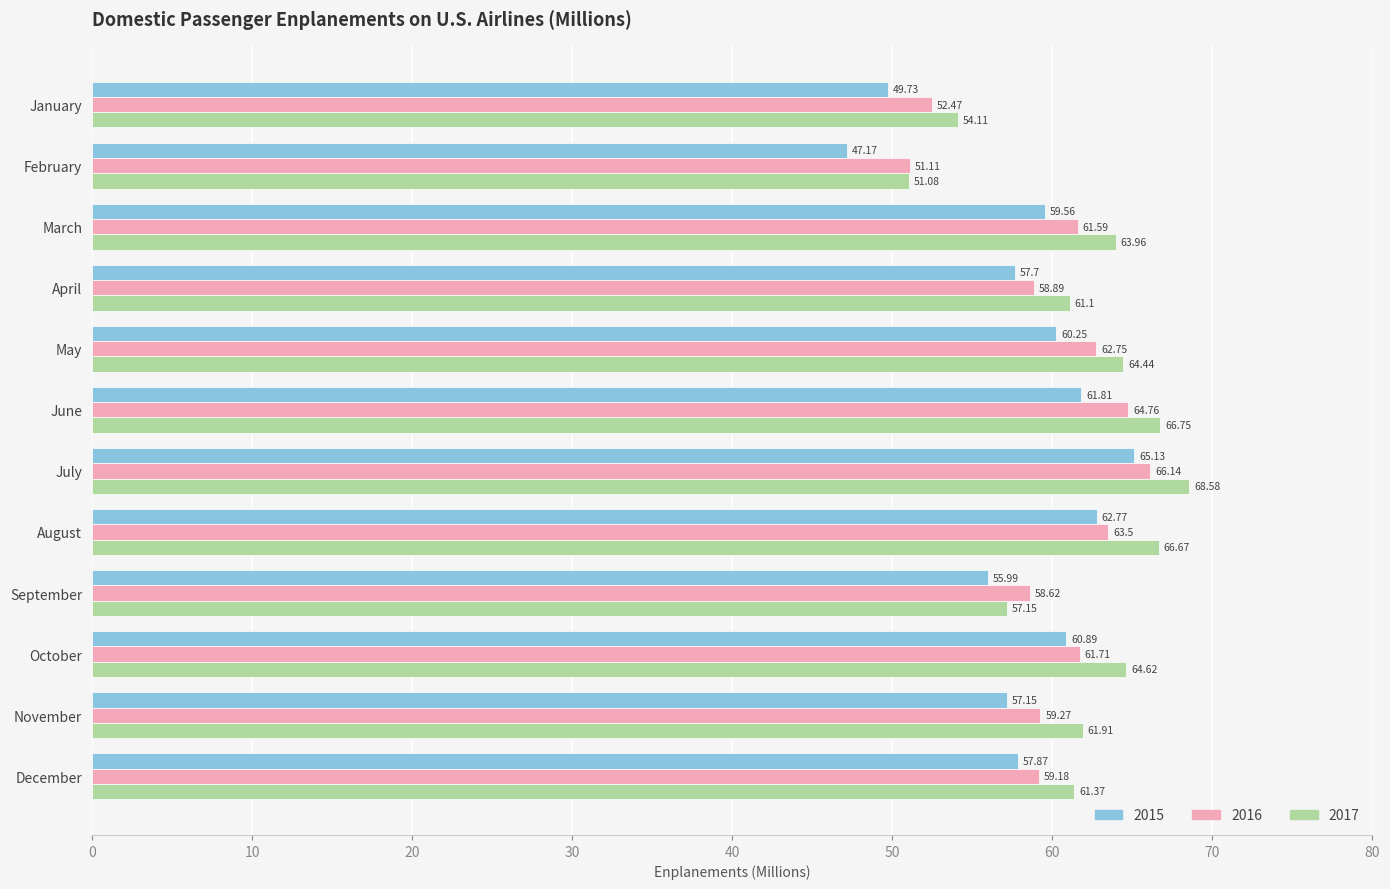

List the series in order of their overall mean, highest first.

2017, 2016, 2015